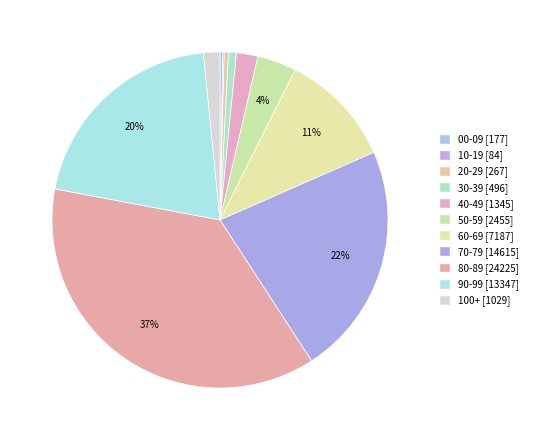

What is the smallest slice in the pie chart?

10-19